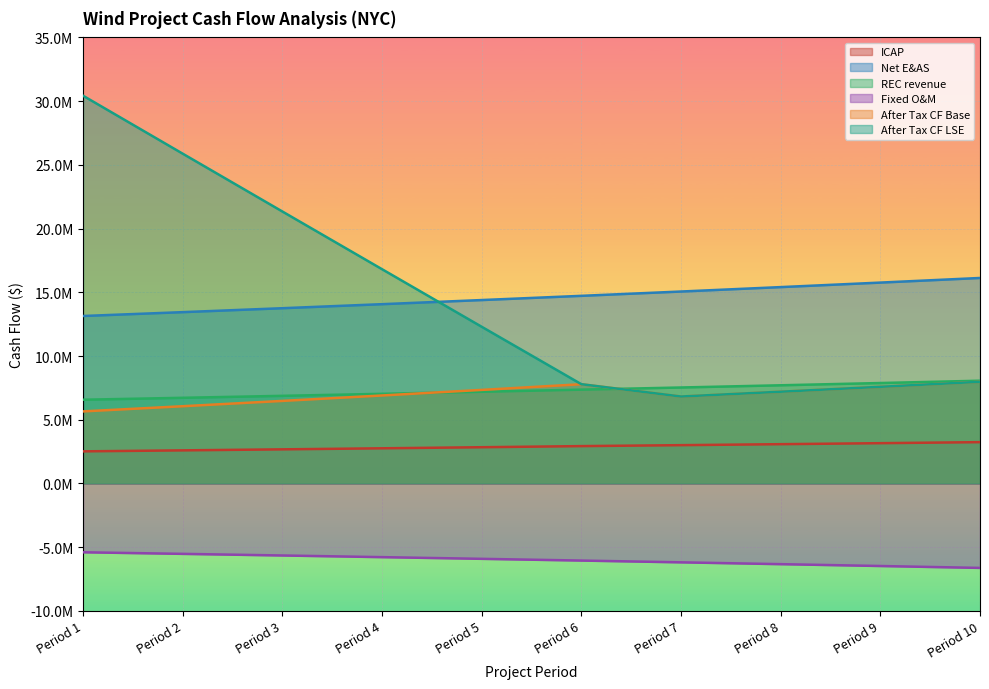

Reading right to left, transcribe all the data shown in this chart.

ICAP: Period 10=3241387.2	Period 9=3160609.9	Period 8=3081845.6	Period 7=3005044.2	Period 6=2930156.7	Period 5=2843127.1	Period 4=2758615.4	Period 3=2676550.1	Period 2=2596861.9	Period 1=2519483.2
Net E&AS: Period 10=16124121.7	Period 9=15761604.8	Period 8=15407238.4	Period 7=15060839.1	Period 6=14722227.8	Period 5=14391229.5	Period 4=14067673.1	Period 3=13751391.1	Period 2=13442220.0	Period 1=13140000.0
REC revenue: Period 10=8062060.9	Period 9=7880802.4	Period 8=7703619.2	Period 7=7530419.5	Period 6=7361113.9	Period 5=7195614.8	Period 4=7033836.5	Period 3=6875695.5	Period 2=6721110.0	Period 1=6570000.0
Fixed O&M: Period 10=-6626351.4	Period 9=-6477371.8	Period 8=-6331741.8	Period 7=-6189385.9	Period 6=-6050230.6	Period 5=-5914203.9	Period 4=-5781235.5	Period 3=-5651256.6	Period 2=-5524200.0	Period 1=-5400000.0
After Tax CF Base: Period 10=7976367.4	Period 9=7583311.6	Period 8=7198323.5	Period 7=6821265.4	Period 6=7788087.4	Period 5=7340587.0	Period 4=6903709.0	Period 3=6477199.7	Period 2=6060811.5	Period 1=5654302.8
After Tax CF LSE: Period 10=7976367.4	Period 9=7583311.6	Period 8=7198323.5	Period 7=6821265.4	Period 6=7788087.4	Period 5=12294435.9	Period 4=16811406.8	Period 3=21338746.3	Period 2=25876207.0	Period 1=30423547.2